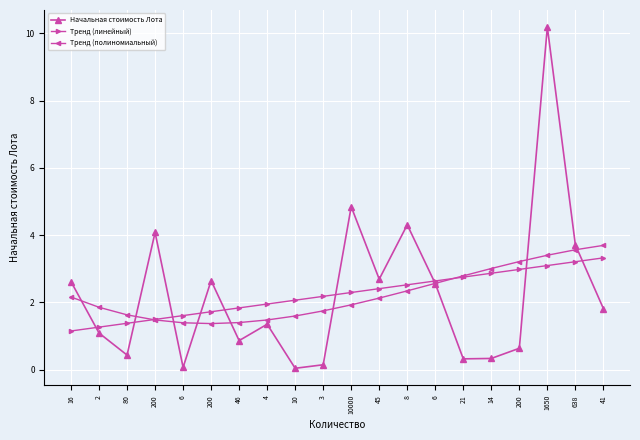

What are all the series names shown in the legend?

Начальная стоимость Лота, Тренд (линейный), Тренд (полиномиальный)